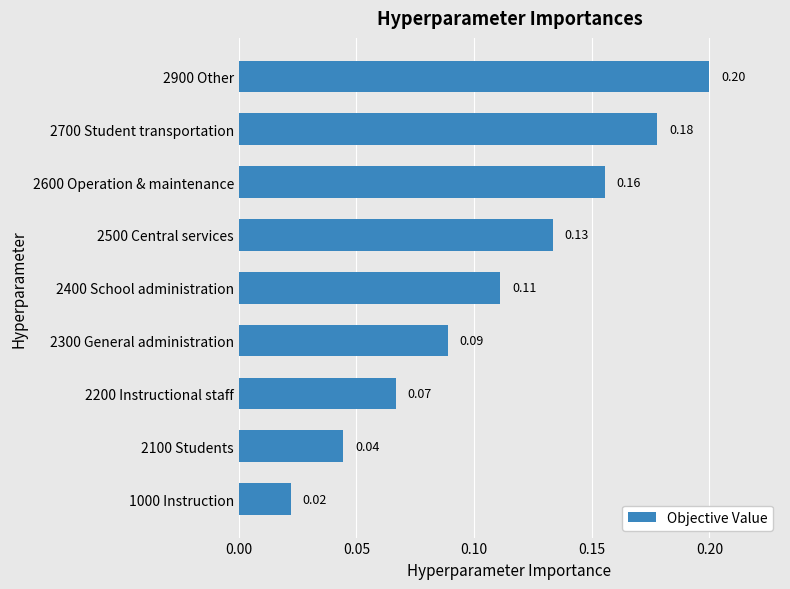

List the labels in order of value, smallest first.

1000 Instruction, 2100 Students, 2200 Instructional staff, 2300 General administration, 2400 School administration, 2500 Central services, 2600 Operation & maintenance, 2700 Student transportation, 2900 Other